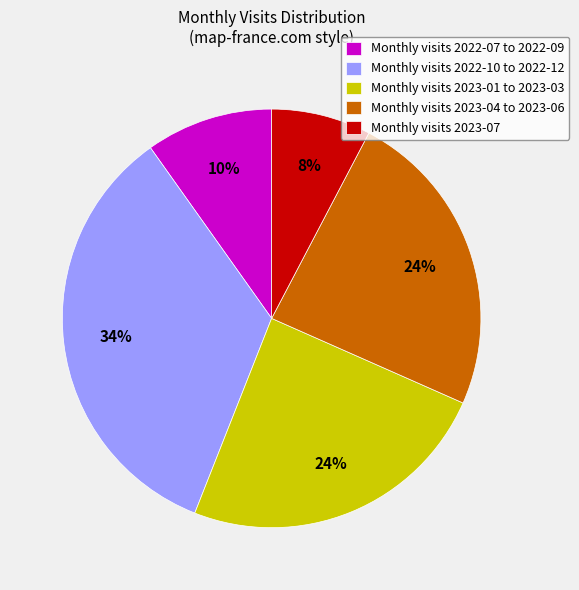

The Monthly visits 2022-10 to 2022-12 slice represents 48% of the pie. True or false?

False